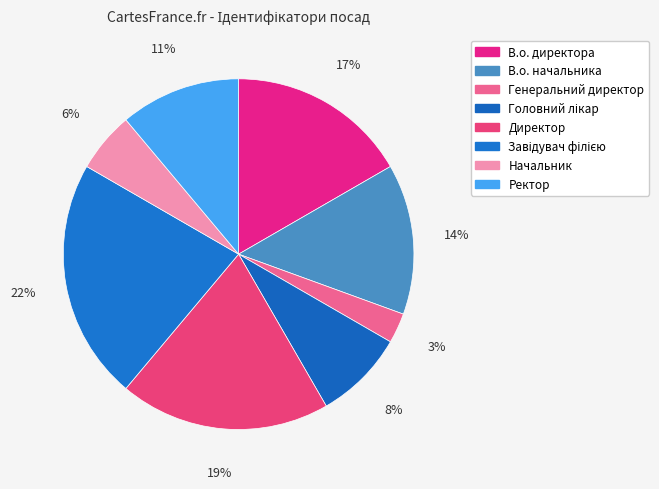

Is there a majority slice in this chart?

No